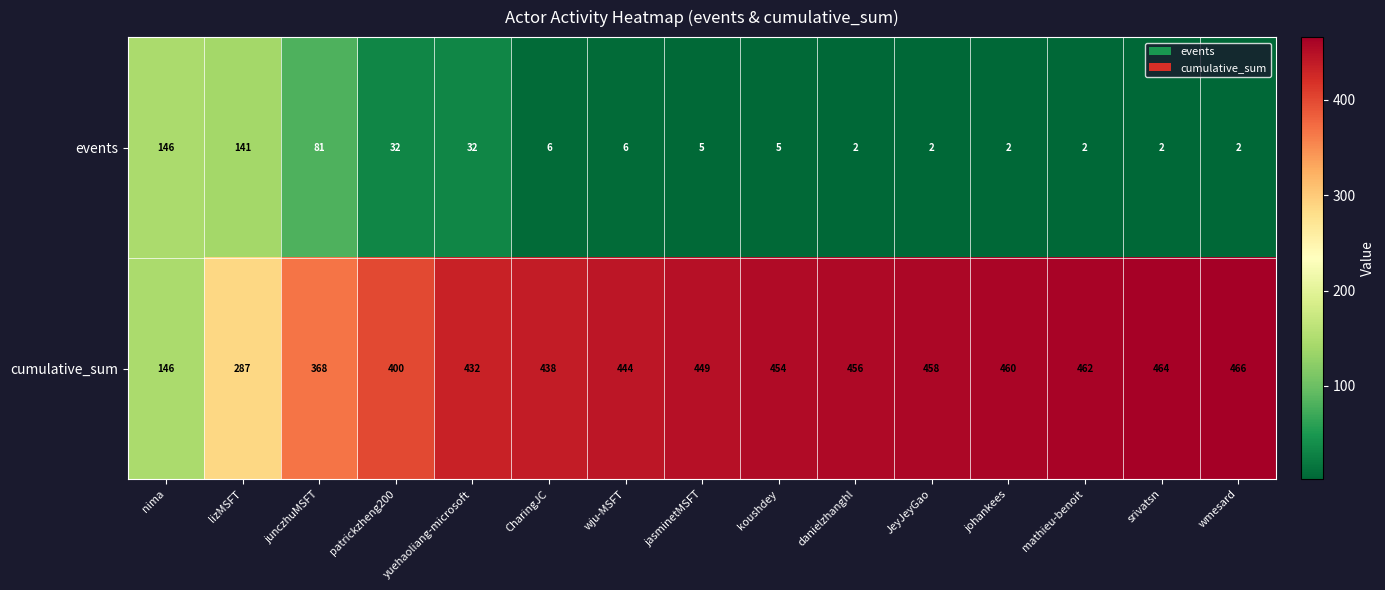

List the series in order of their peak value, highest first.

cumulative_sum, events